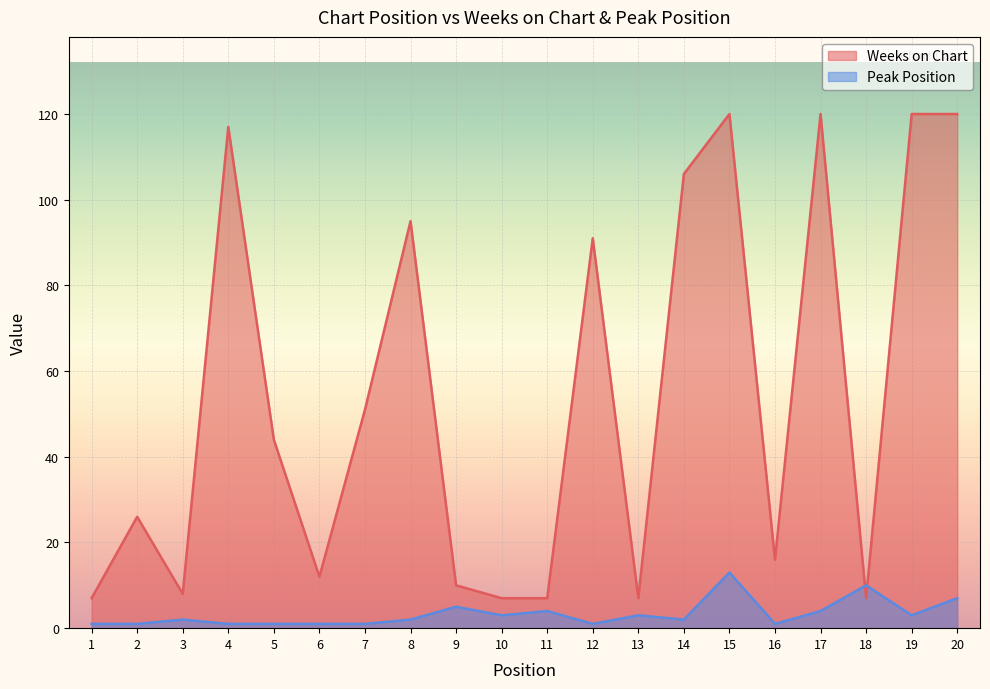

The Weeks on Chart series shows 128 at 12. True or false?

False